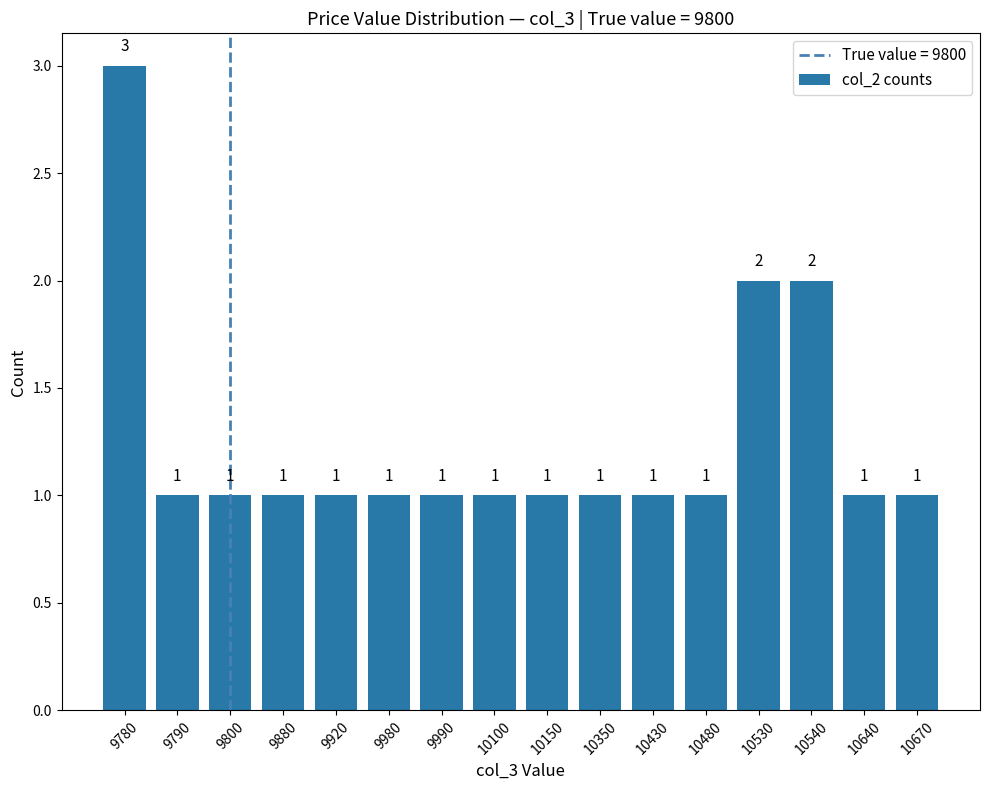

The chart shows a value of 1 at 10480. True or false?

True